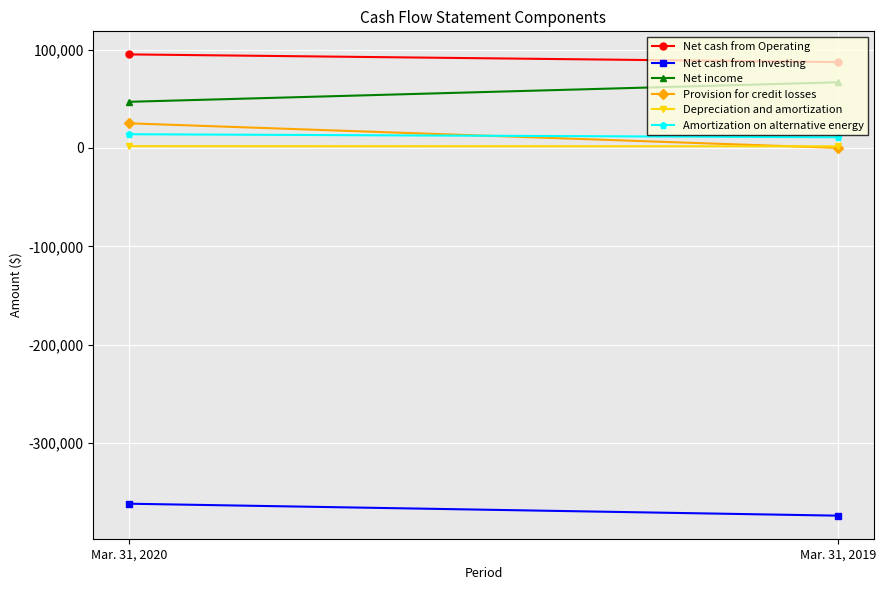

The value of Depreciation and amortization at Mar. 31, 2020 is 1797. True or false?

True